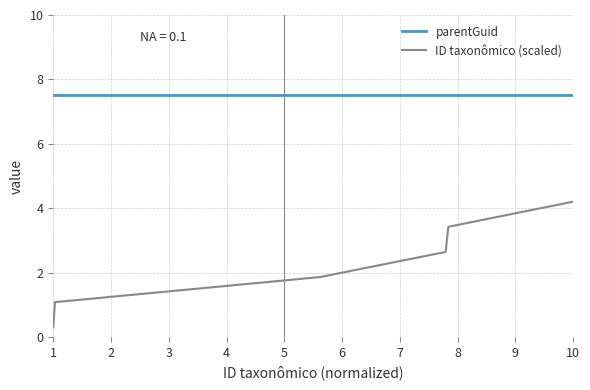

What is the lowest value of the ID taxonômico (scaled) series?

0.3